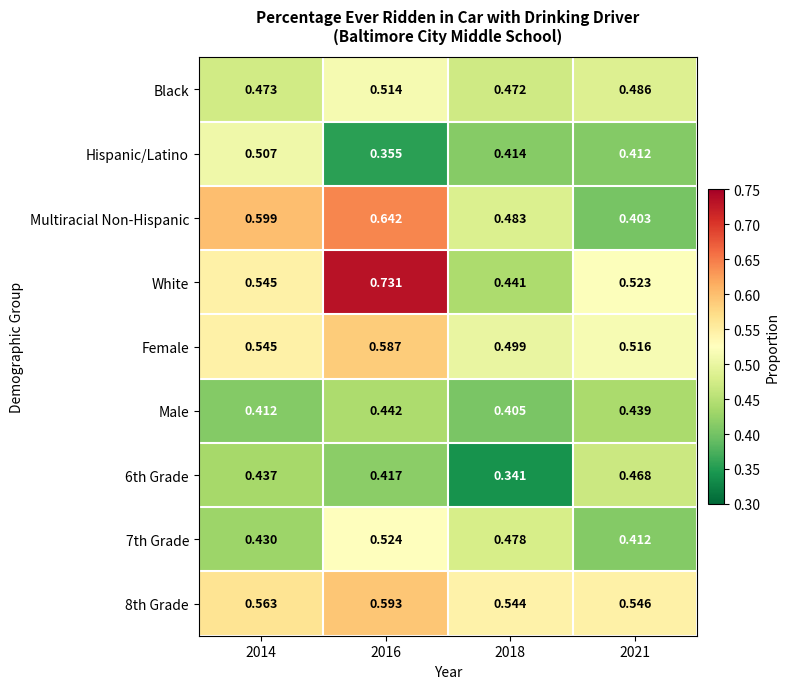

Is the value of 8th Grade at 2014 greater than the value of Hispanic/Latino at 2021?

Yes